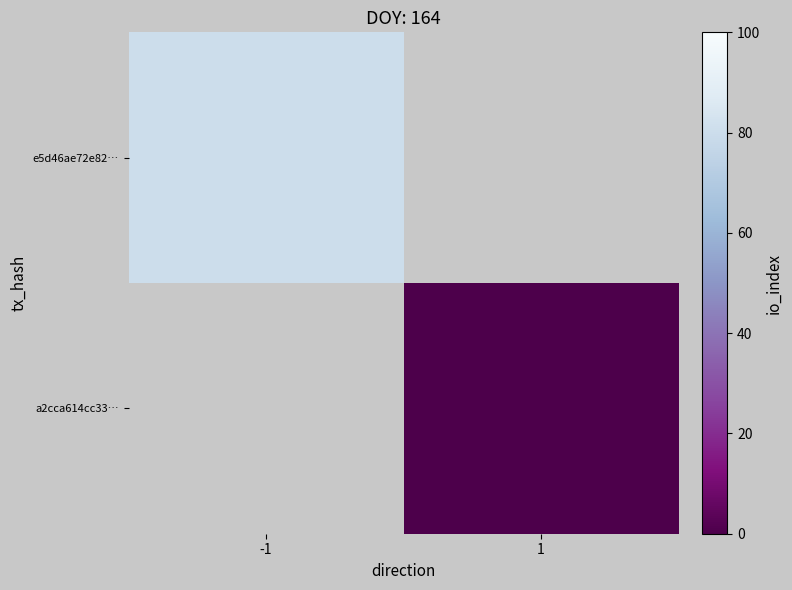

How many categories are shown in the chart?

2